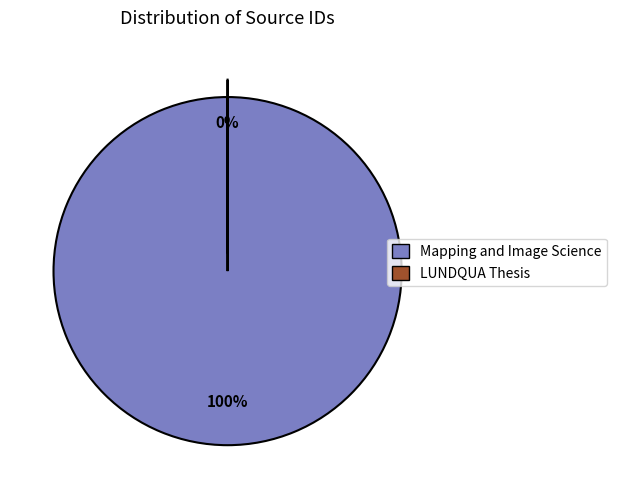

Is it true that LUNDQUA Thesis is 6% of the pie?

False